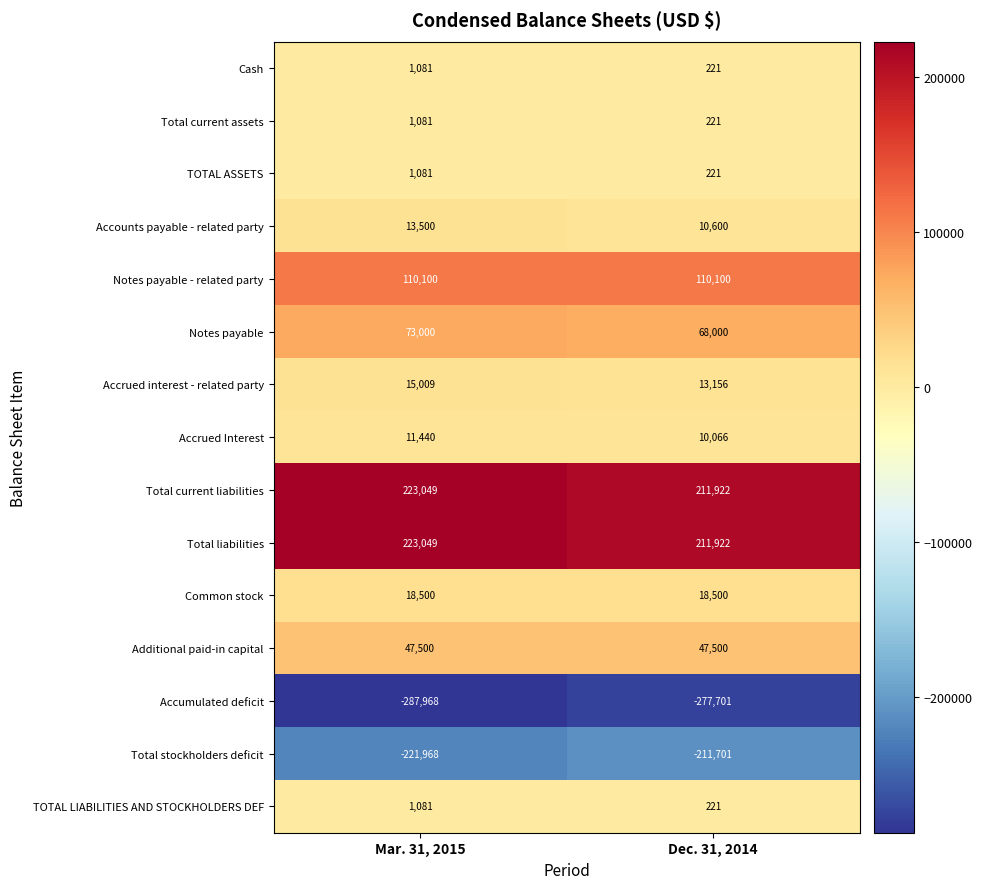

The value of Common stock at Dec. 31, 2014 is 18500. True or false?

True